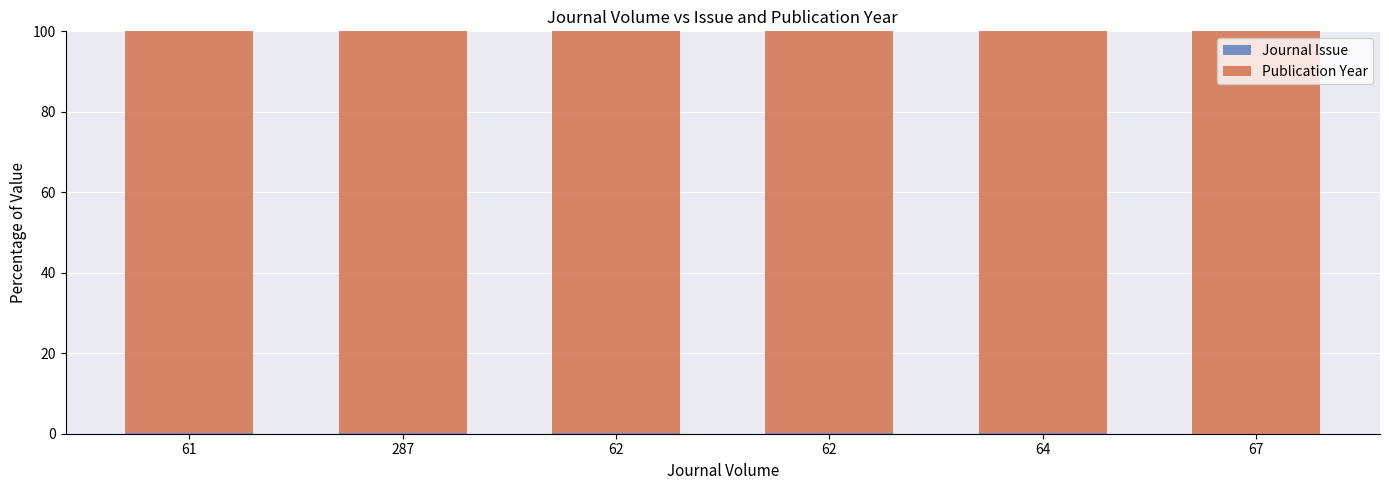

Which series has the largest range (max minus min)?

Journal Issue